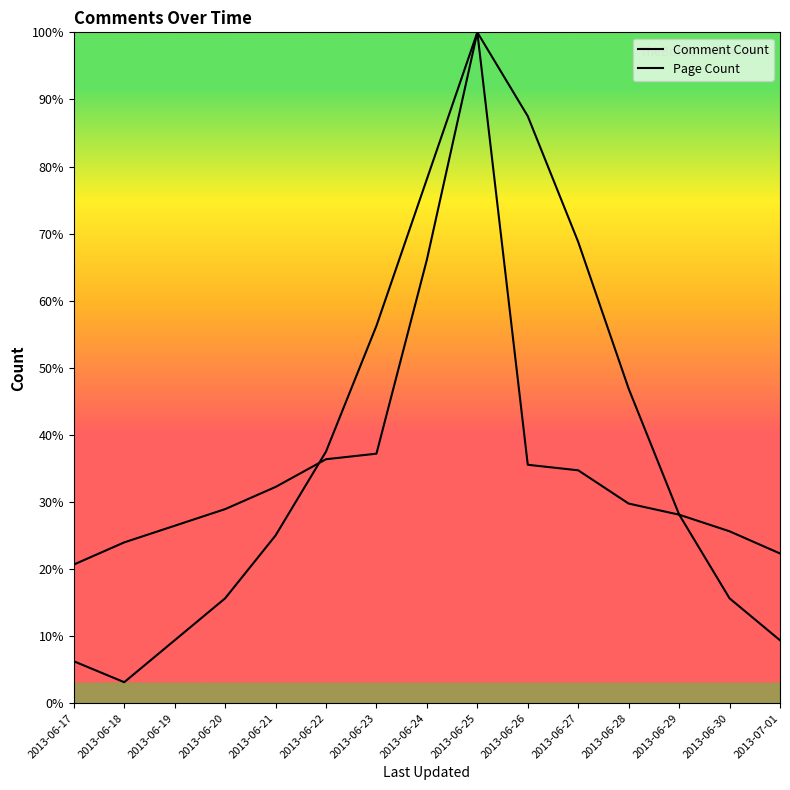

True or false: Page Count has more than 1 interior local peaks.

False